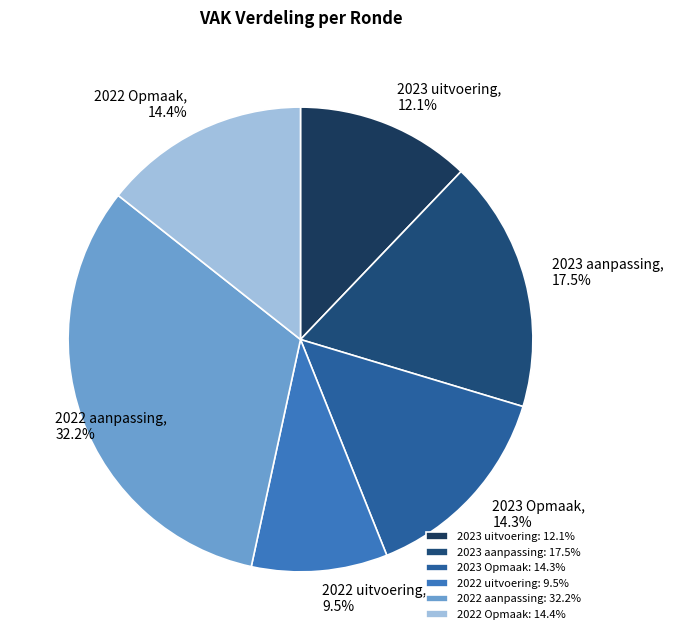

Does 2023 uitvoering represent more than half of the total?

No